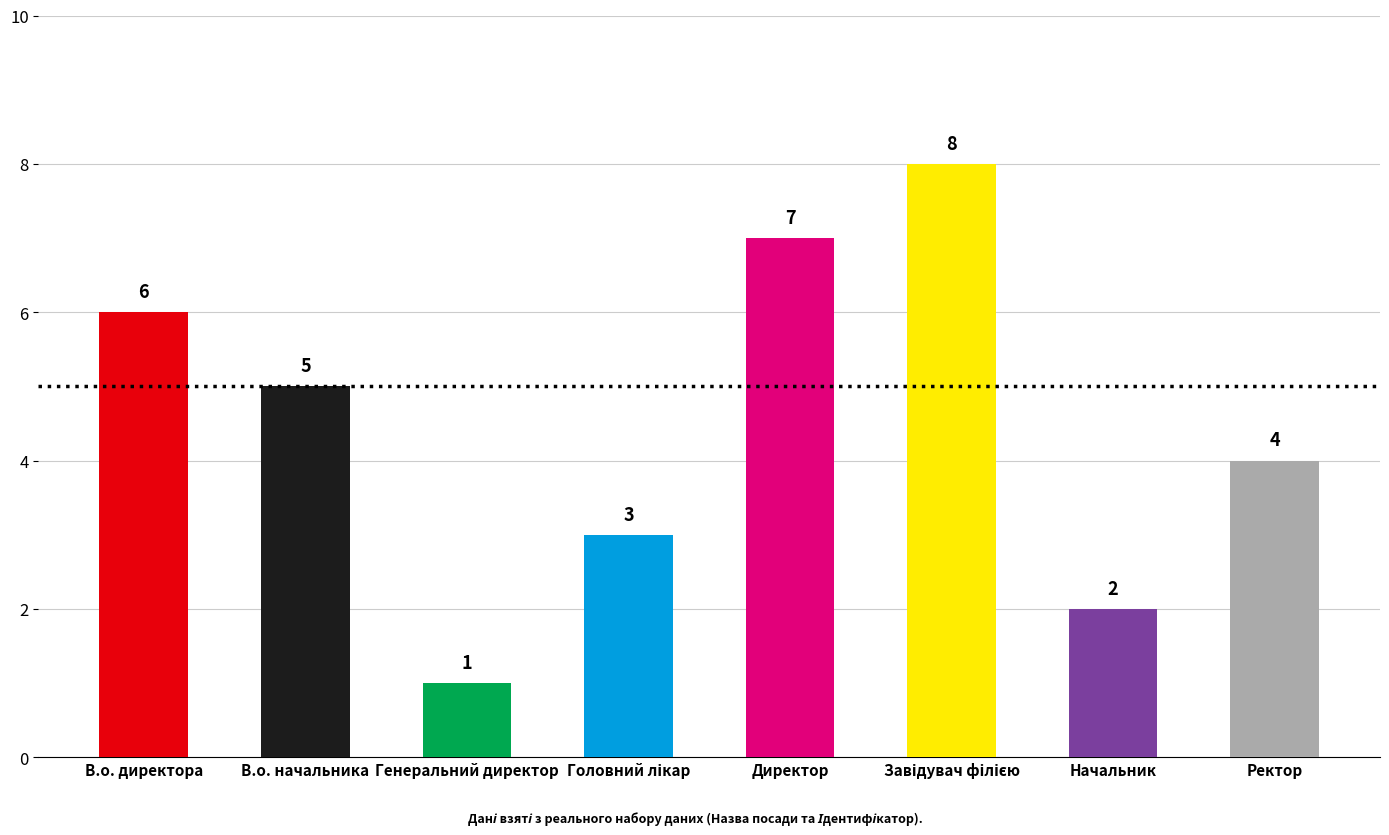

How many values are between 3 and 7?

5